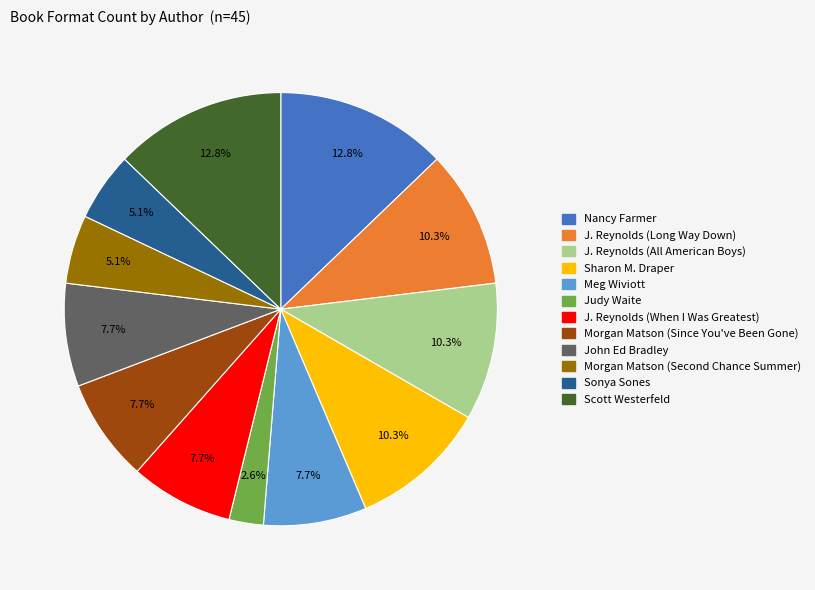

Is there a majority slice in this chart?

No